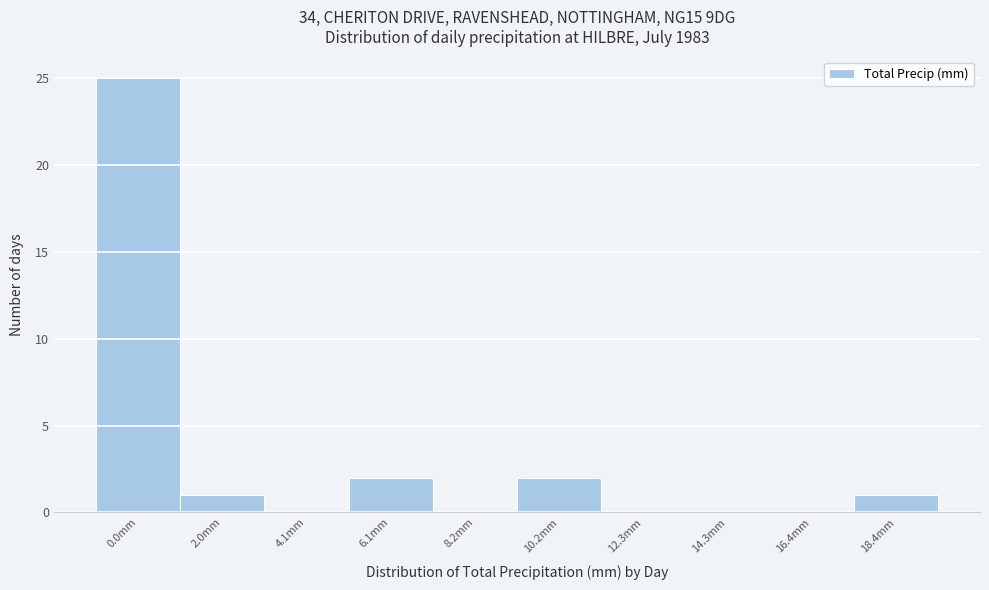

Reading left to right, extract all data points from this chart.

0.0mm=25	2.0mm=1	4.1mm=0	6.1mm=2	8.2mm=0	10.2mm=2	12.3mm=0	14.3mm=0	16.4mm=0	18.4mm=1